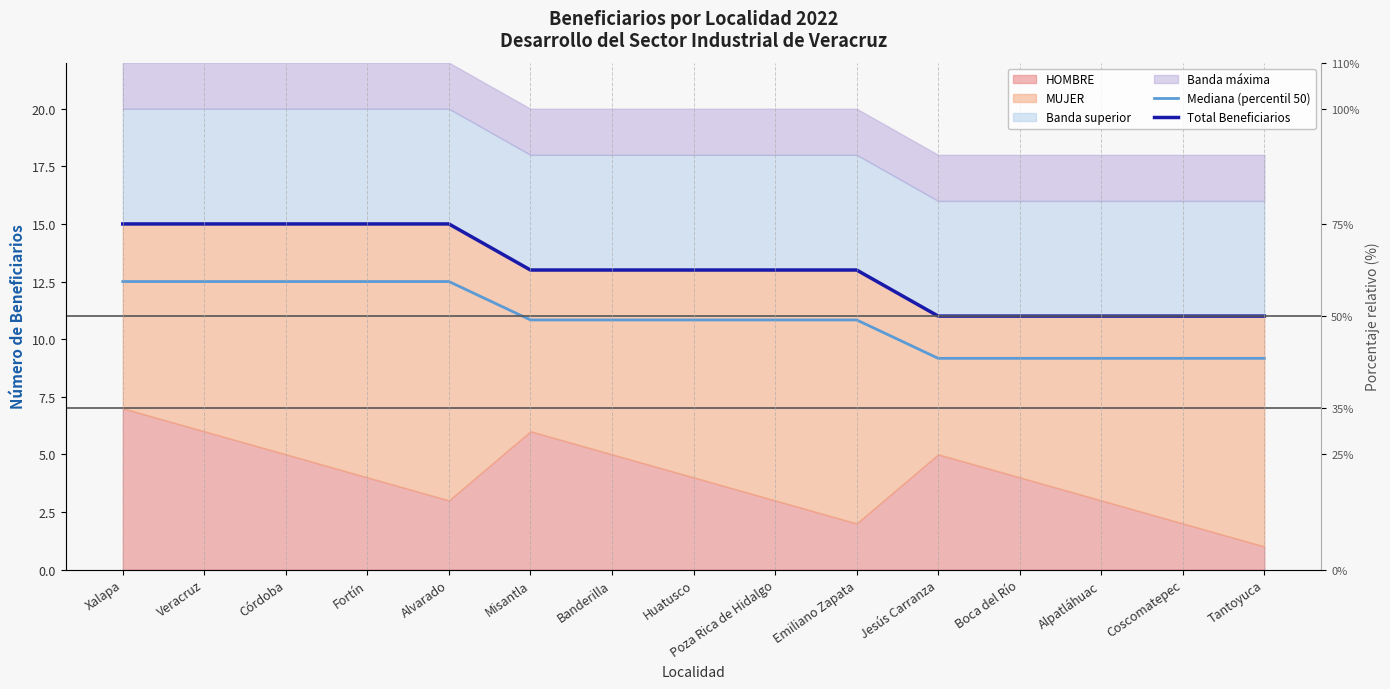

Which label corresponds to the largest value in the chart?

Xalapa